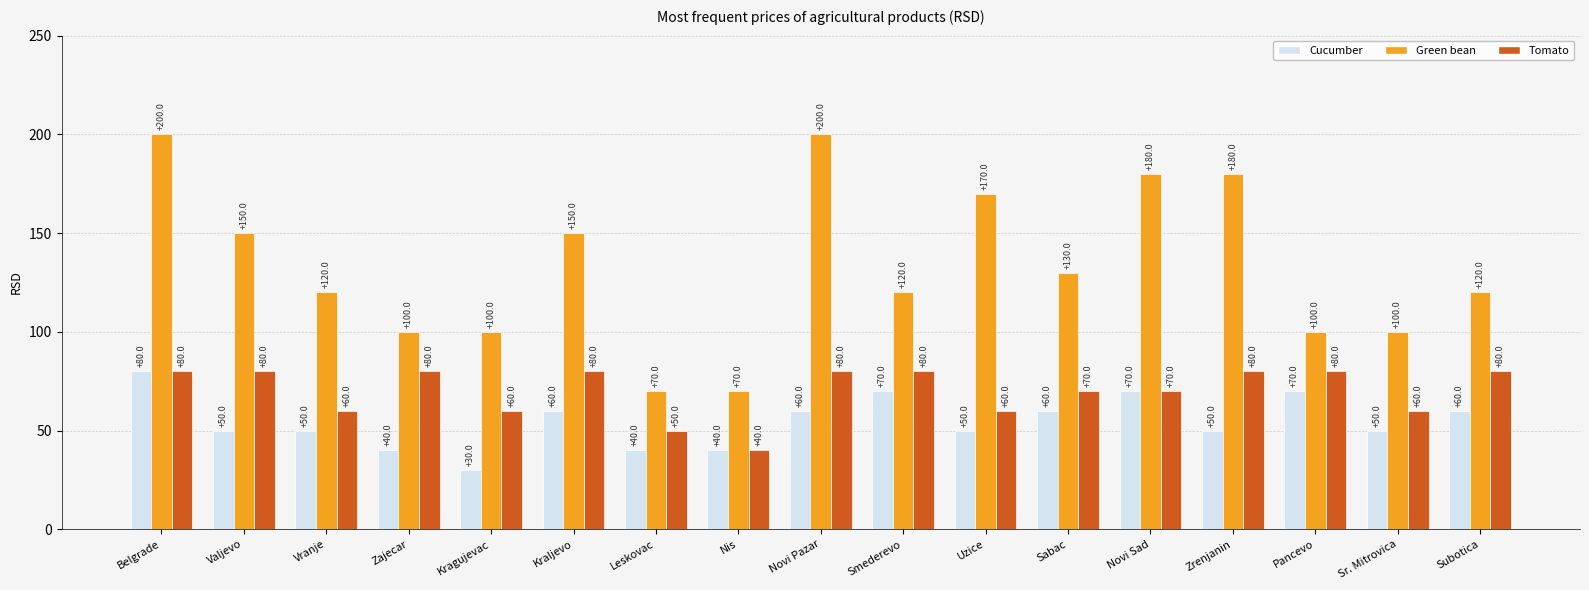

At which category is the sum across all series the highest?

Belgrade